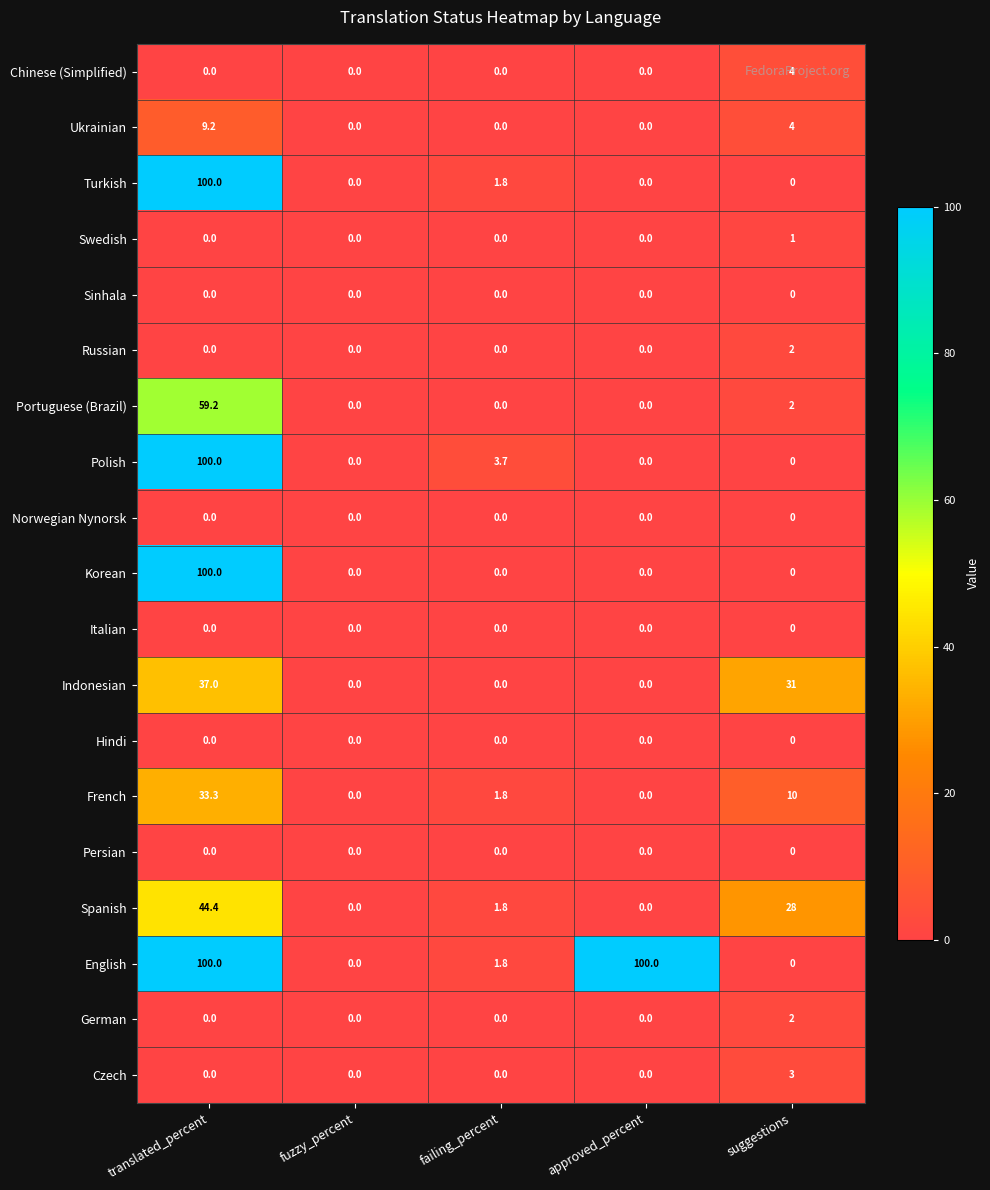

What is the maximum value shown in the chart?

100.0